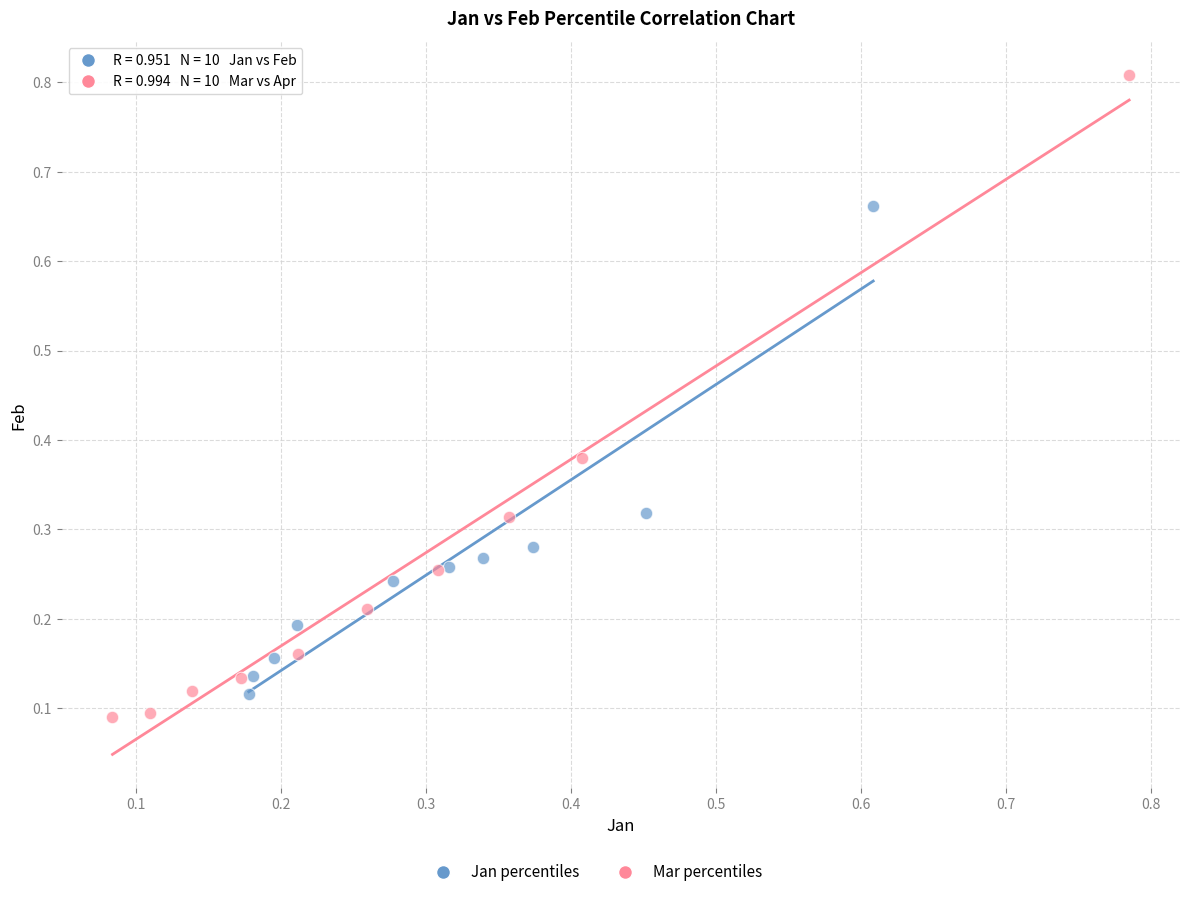

Which series has the widest spread of Y values?

Mar percentiles